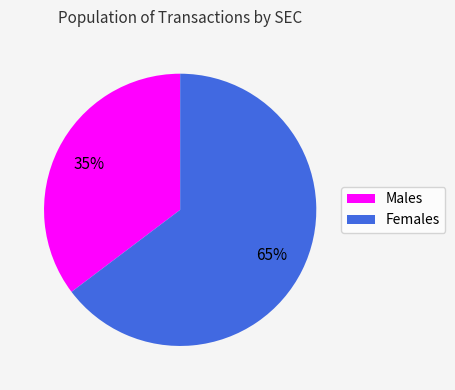

How many slices are in this pie chart?

2